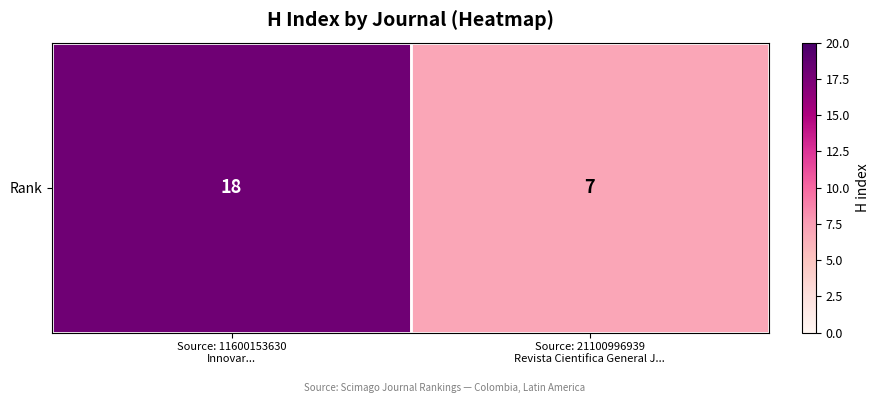

Which has a higher value, Source: 11600153630
Innovar... or Source: 21100996939
Revista Cientifica General J...?

Source: 11600153630
Innovar...